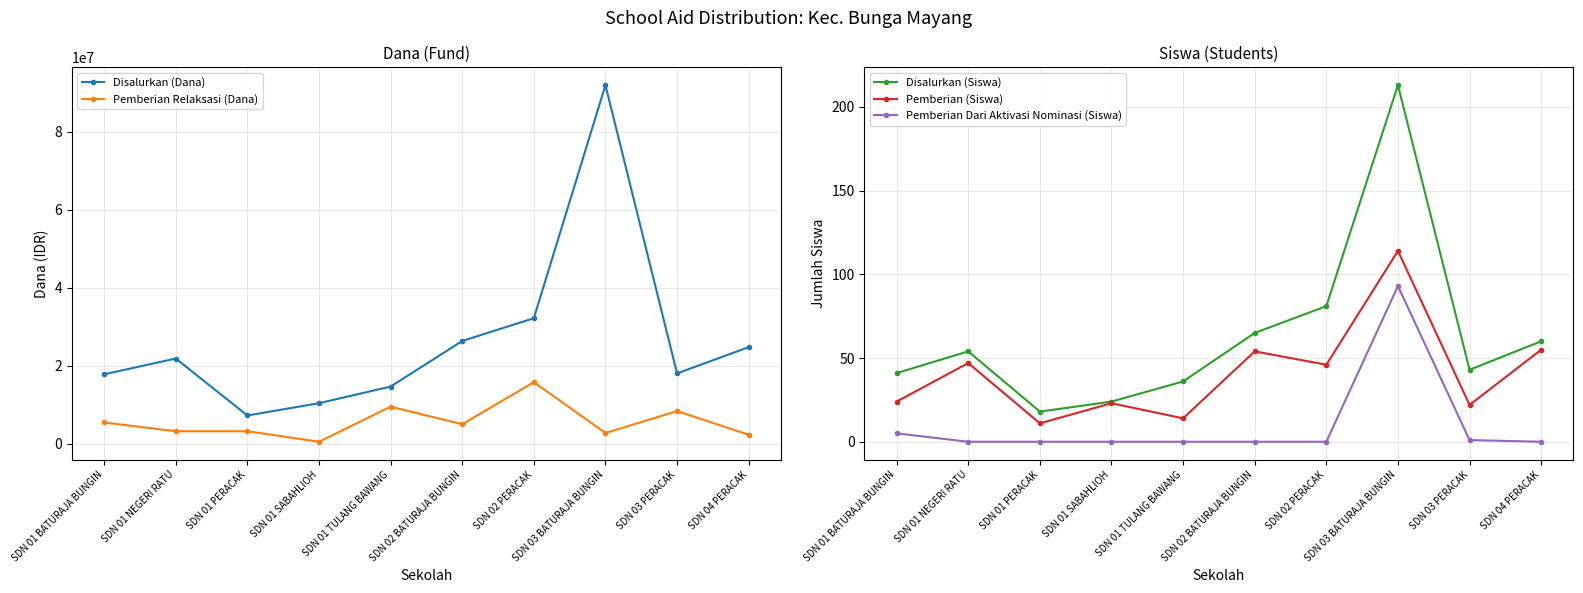

What is the minimum value for Pemberian (Siswa)?

11